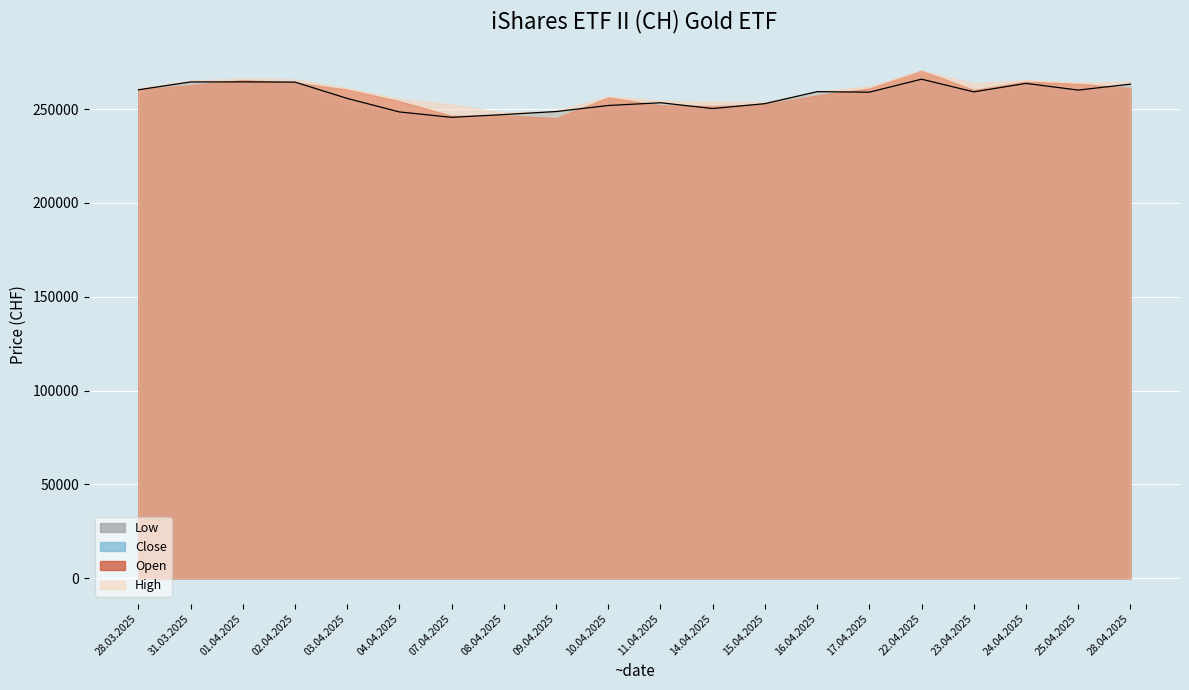

Does the chart display data point markers on the line(s)?

No